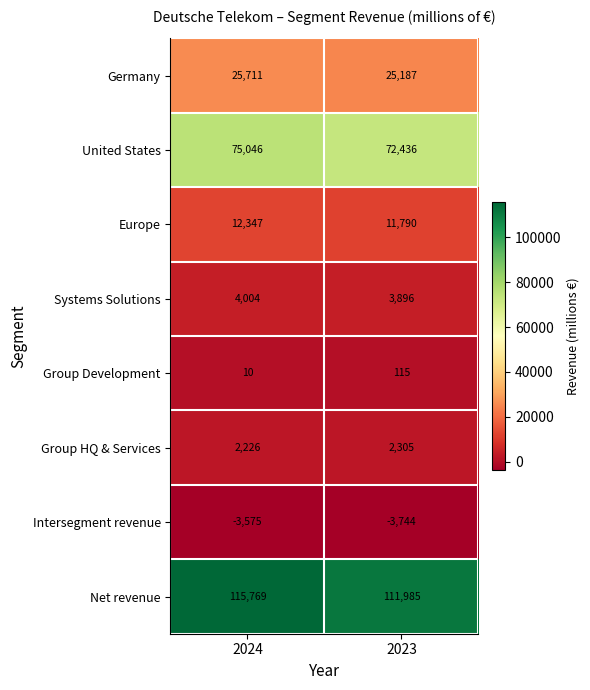

Which series has the largest range (max minus min)?

Net revenue